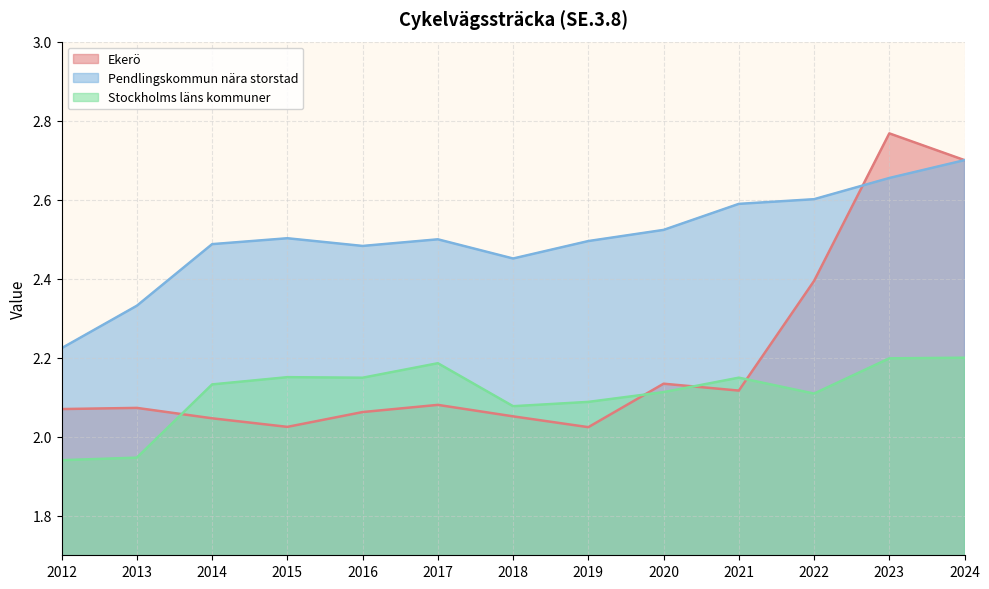

Which series has the widest spread of values?

Ekerö